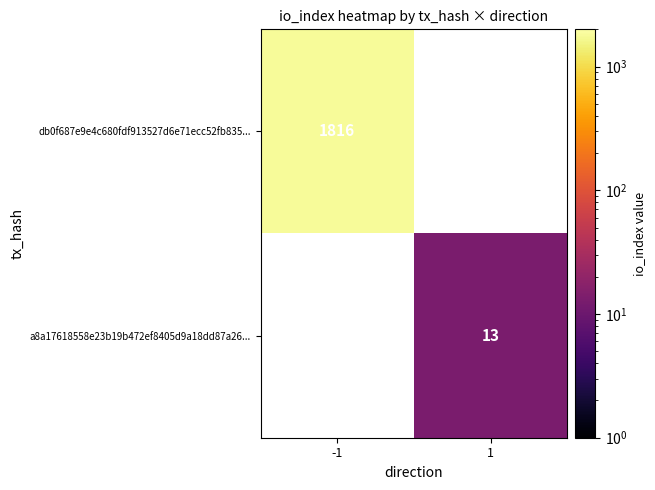

The value of db0f687e9e4c680fdf913527d6e71ecc52fb835... at -1 is 929. True or false?

False